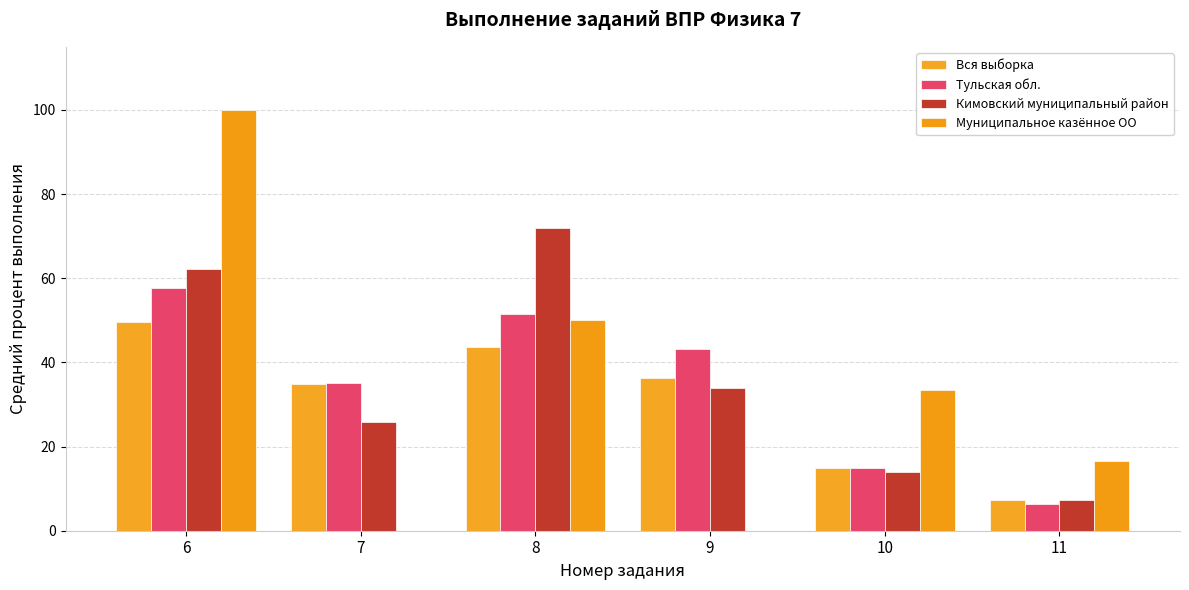

How many data points does each series have?

6